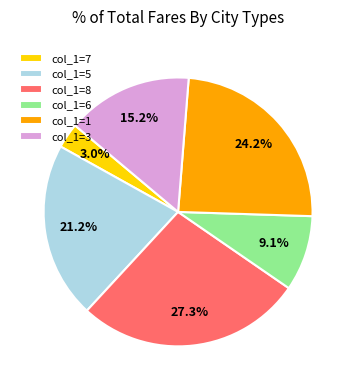

What is the smallest slice in the pie chart?

col_1=7